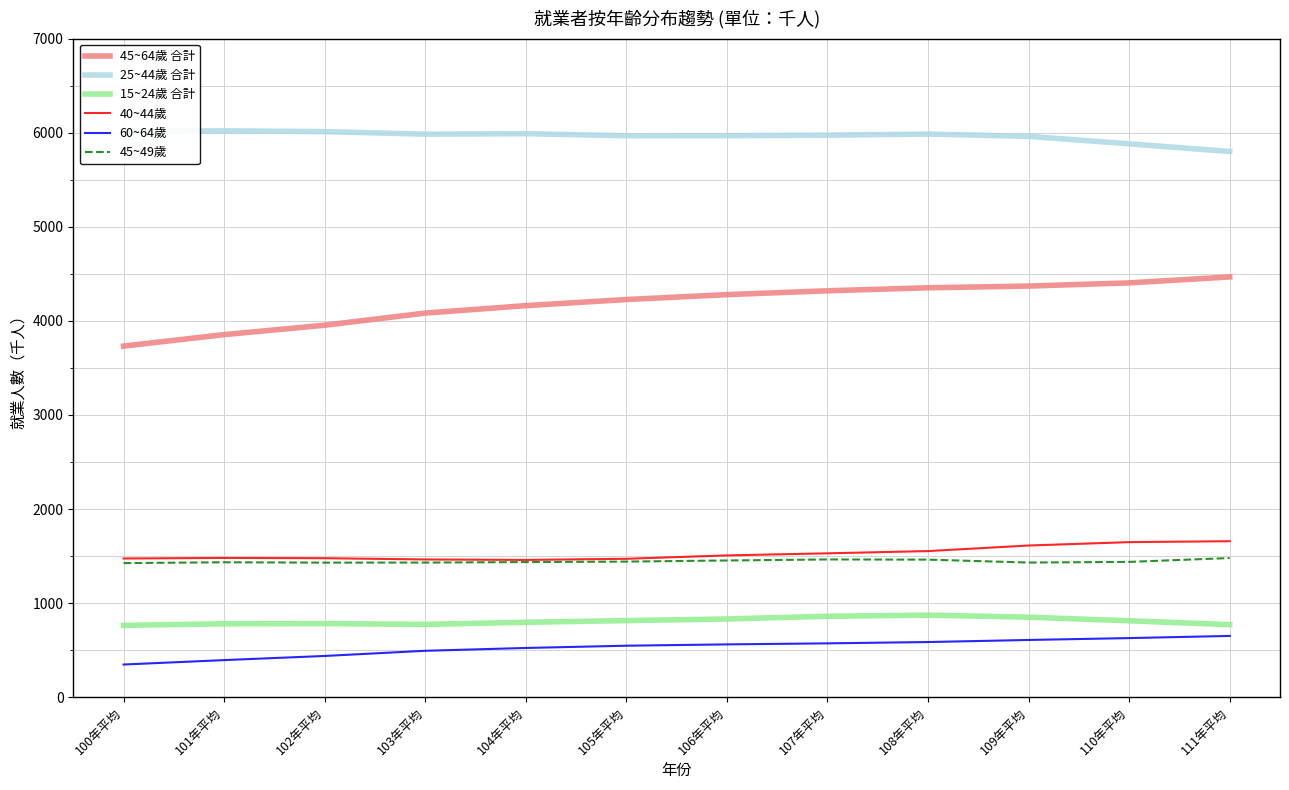

How many lines are shown in the chart?

6